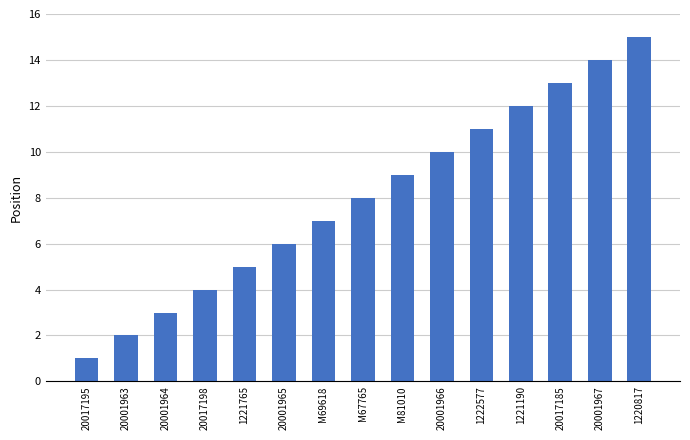

Which has a higher value, 20001965 or 20001967?

20001967